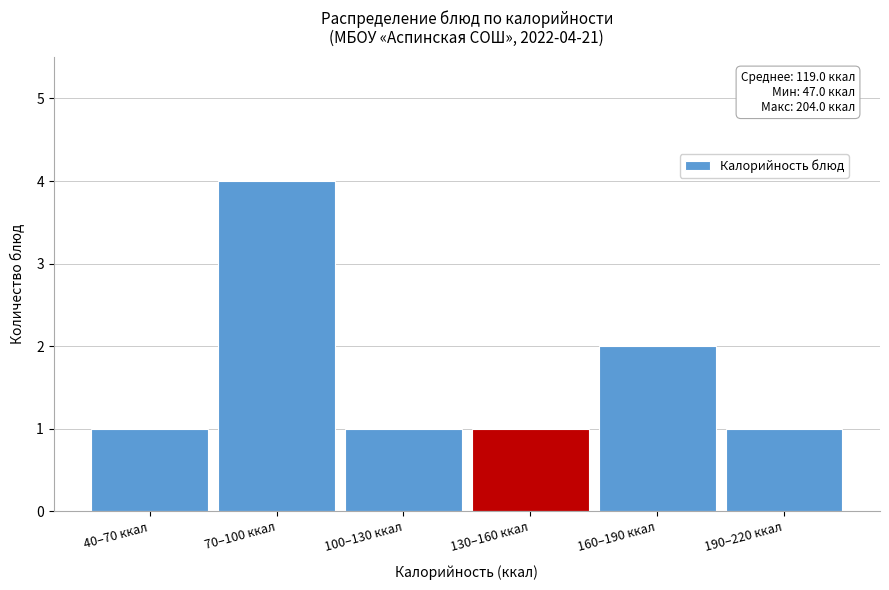

Reading right to left, transcribe all the data shown in this chart.

190–220 ккал=1	160–190 ккал=2	130–160 ккал=1	100–130 ккал=1	70–100 ккал=4	40–70 ккал=1